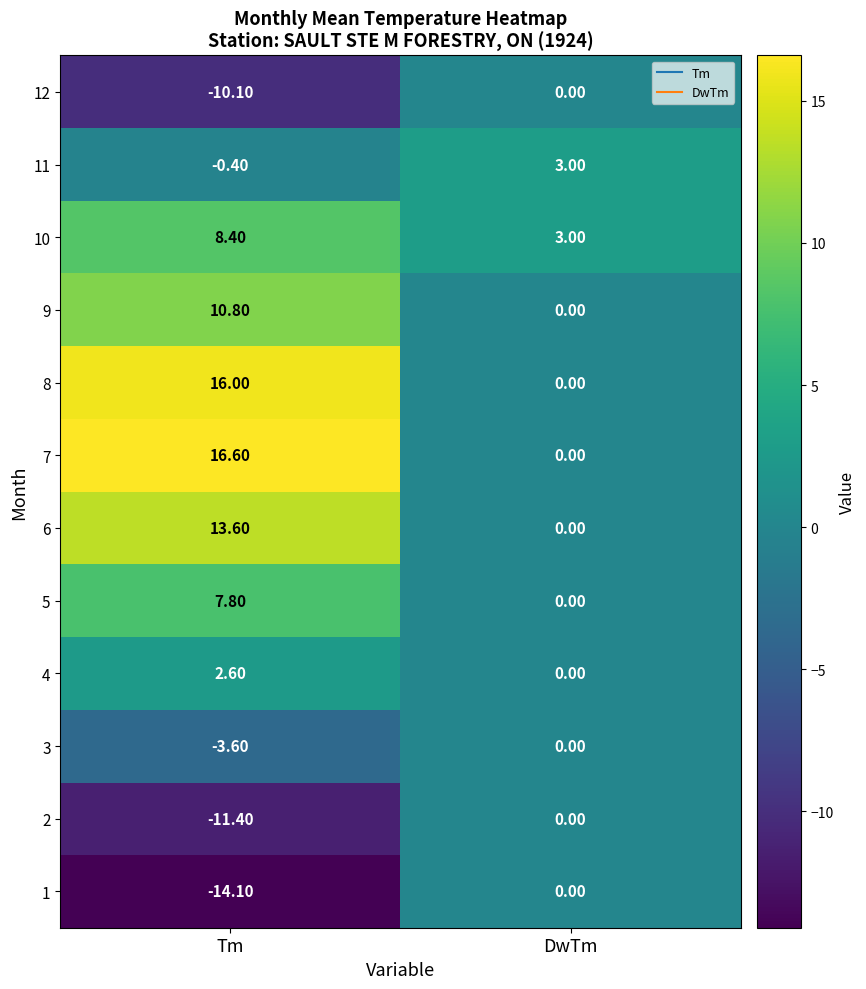

Which series changed the most between Tm and DwTm?

7